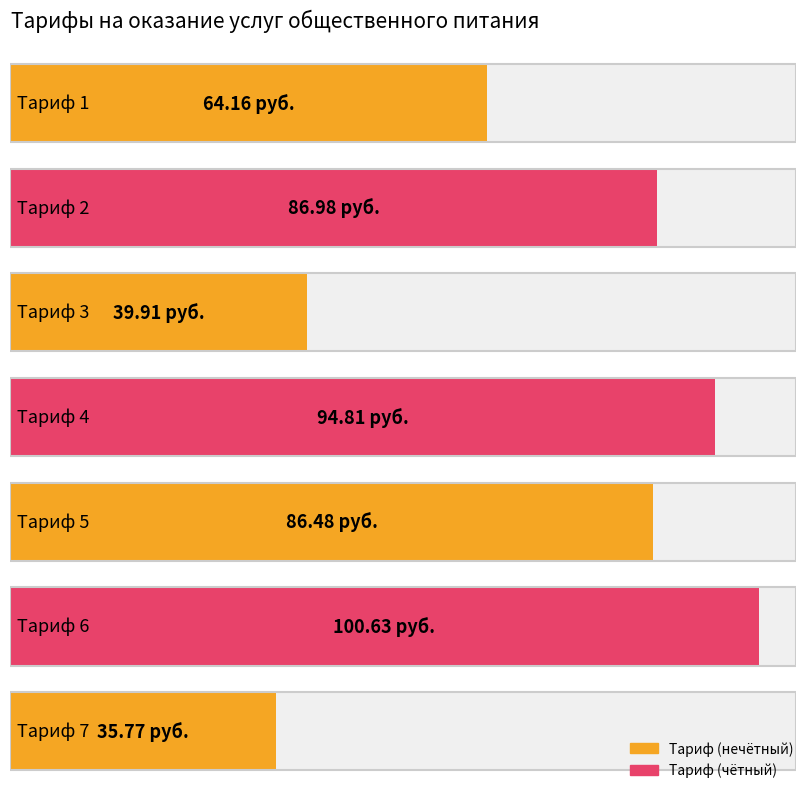

Reading right to left, transcribe all the data shown in this chart.

35.8	100.6	86.5	94.8	39.9	87.0	64.2